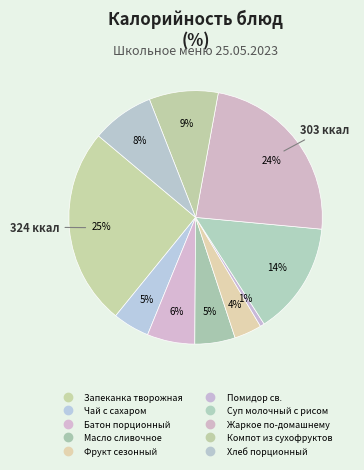

To the nearest percent, what portion does Помидор св. represent?

1%